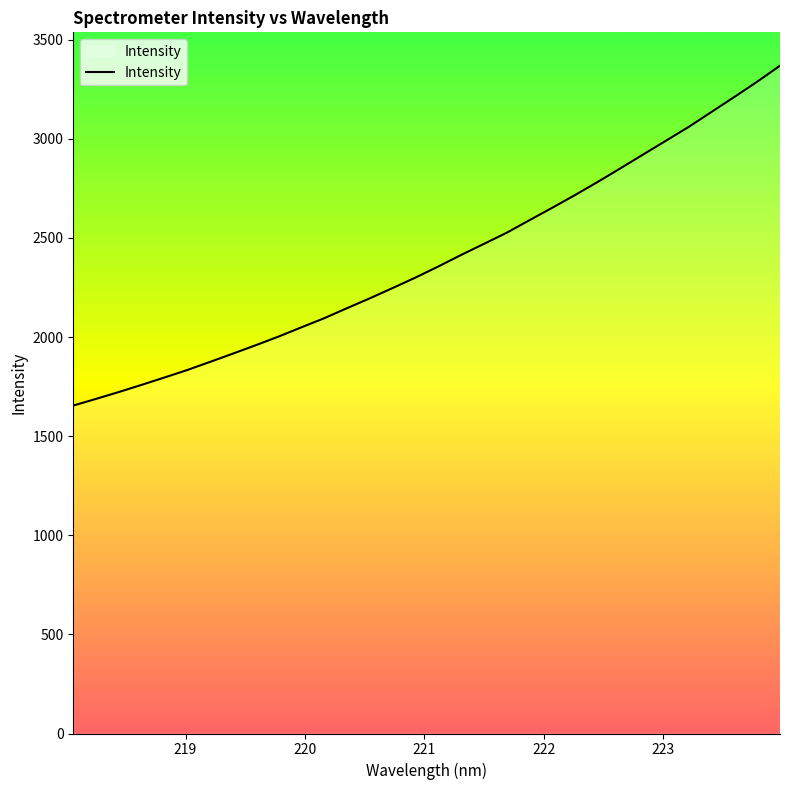

True or false: the data has more than 2 interior local peaks.

False